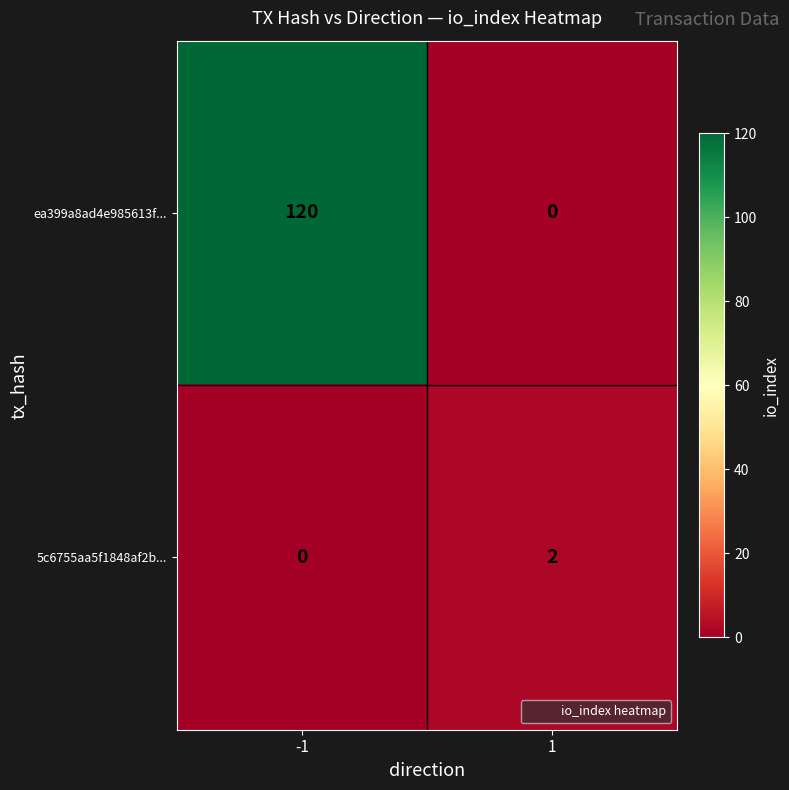

The value of 5c6755aa5f1848af2b... at 1 is 0. True or false?

False